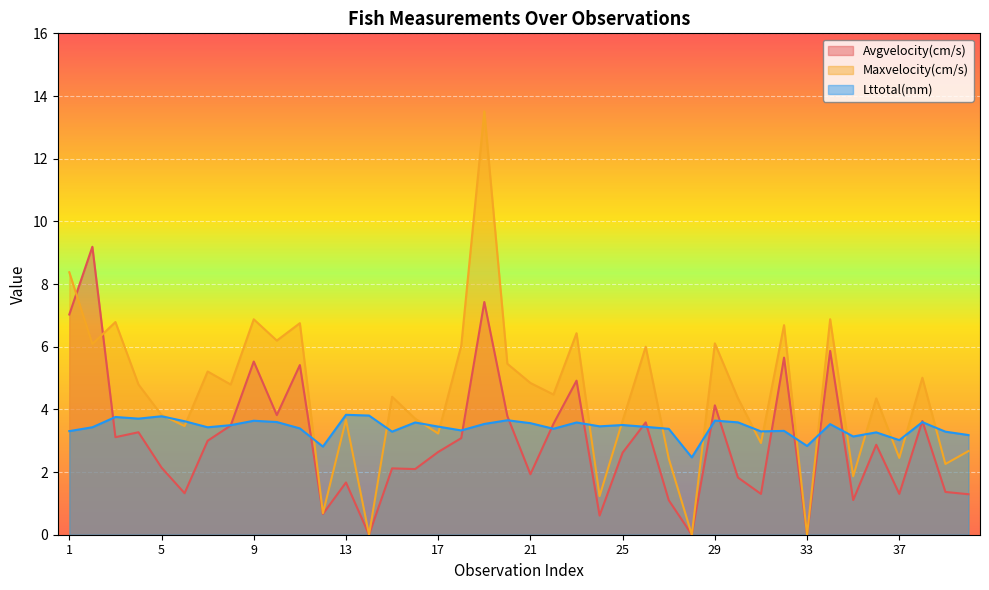

Rank the series by their maximum value, from highest to lowest.

Maxvelocity(cm/s), Avgvelocity(cm/s), Lttotal(mm)